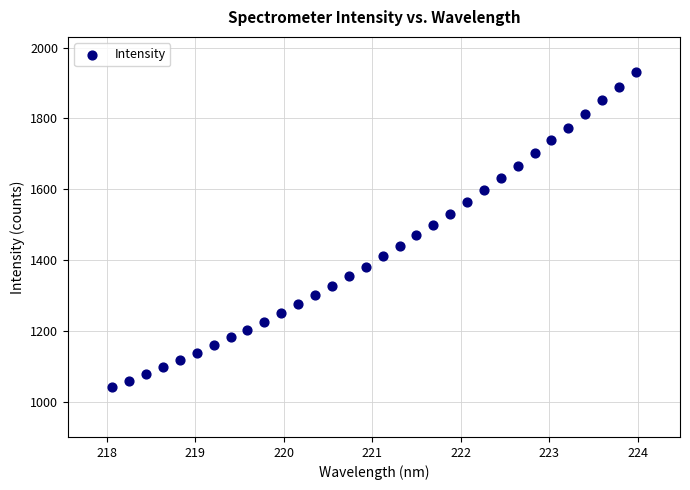

What is the range of Y values (max minus min)?

889.3